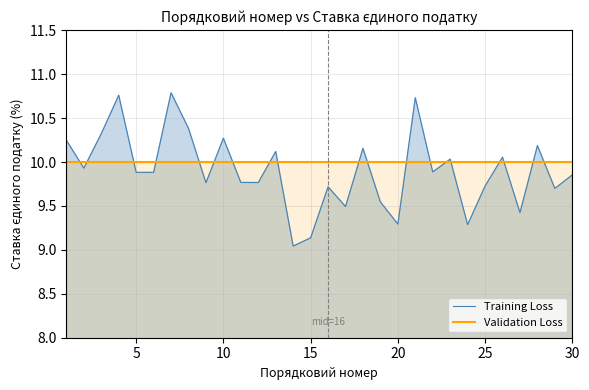

Rank the series by their maximum value, from lowest to highest.

Validation Loss, Training Loss